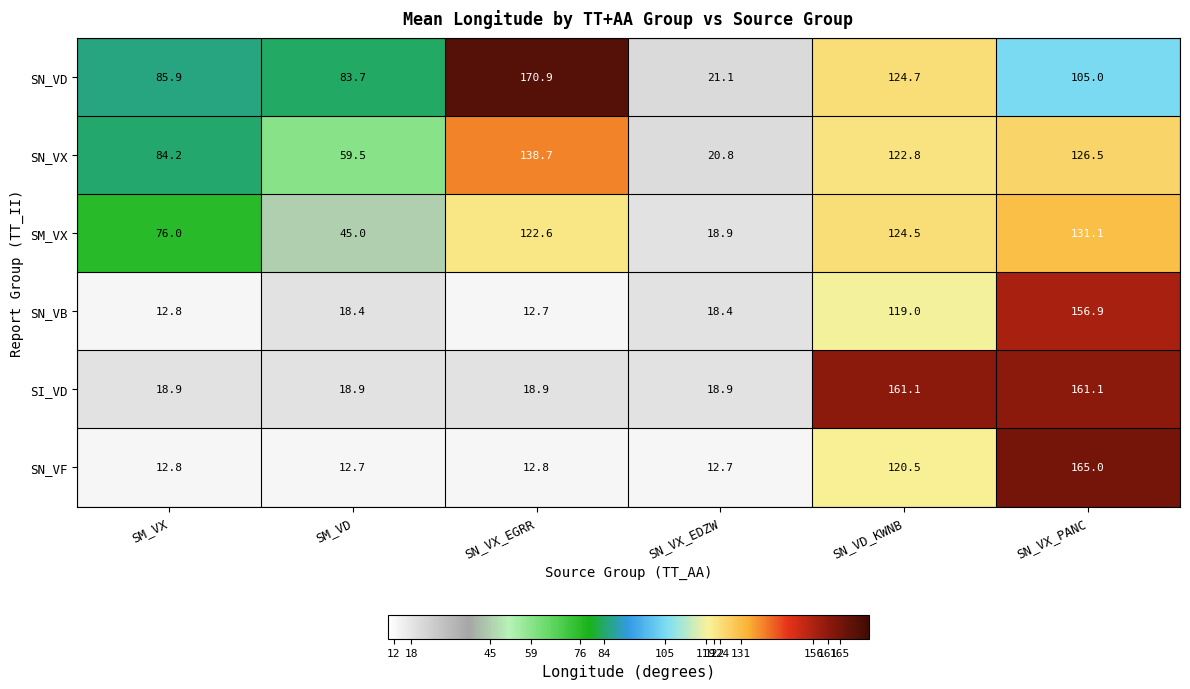

What is the minimum value shown in the chart?

12.7